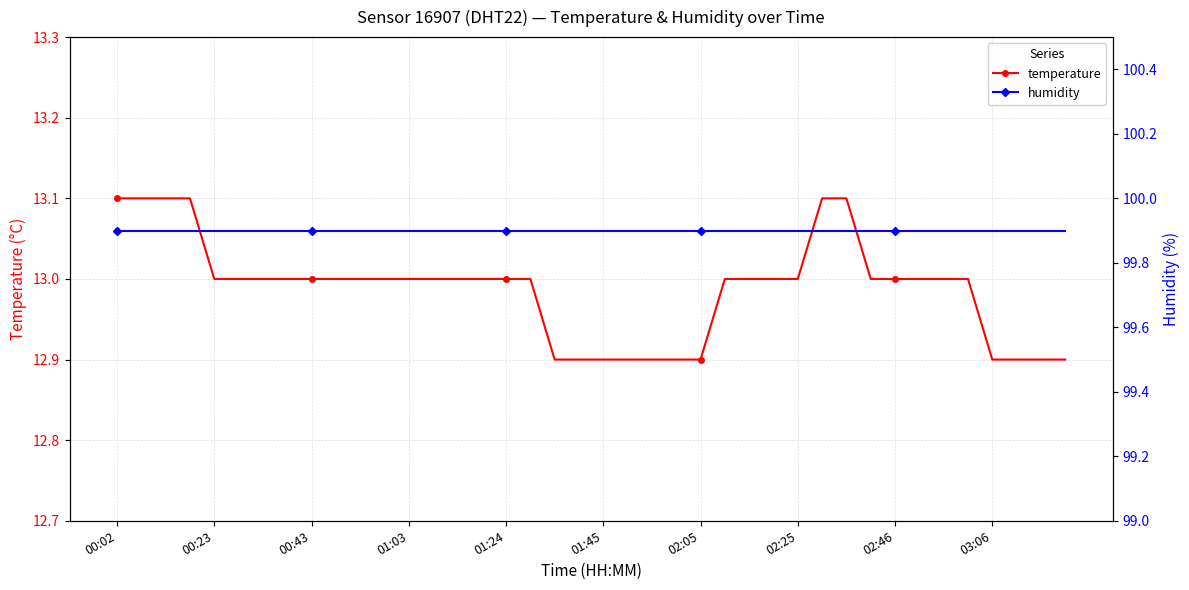

True or false: temperature and humidity intersect in this chart.

False